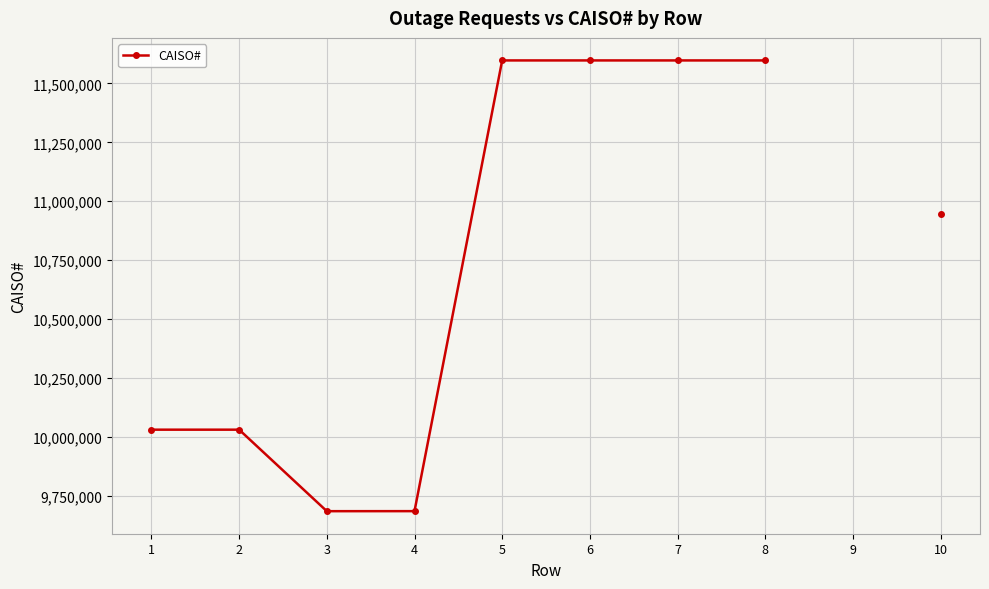

How many lines are shown in the chart?

1